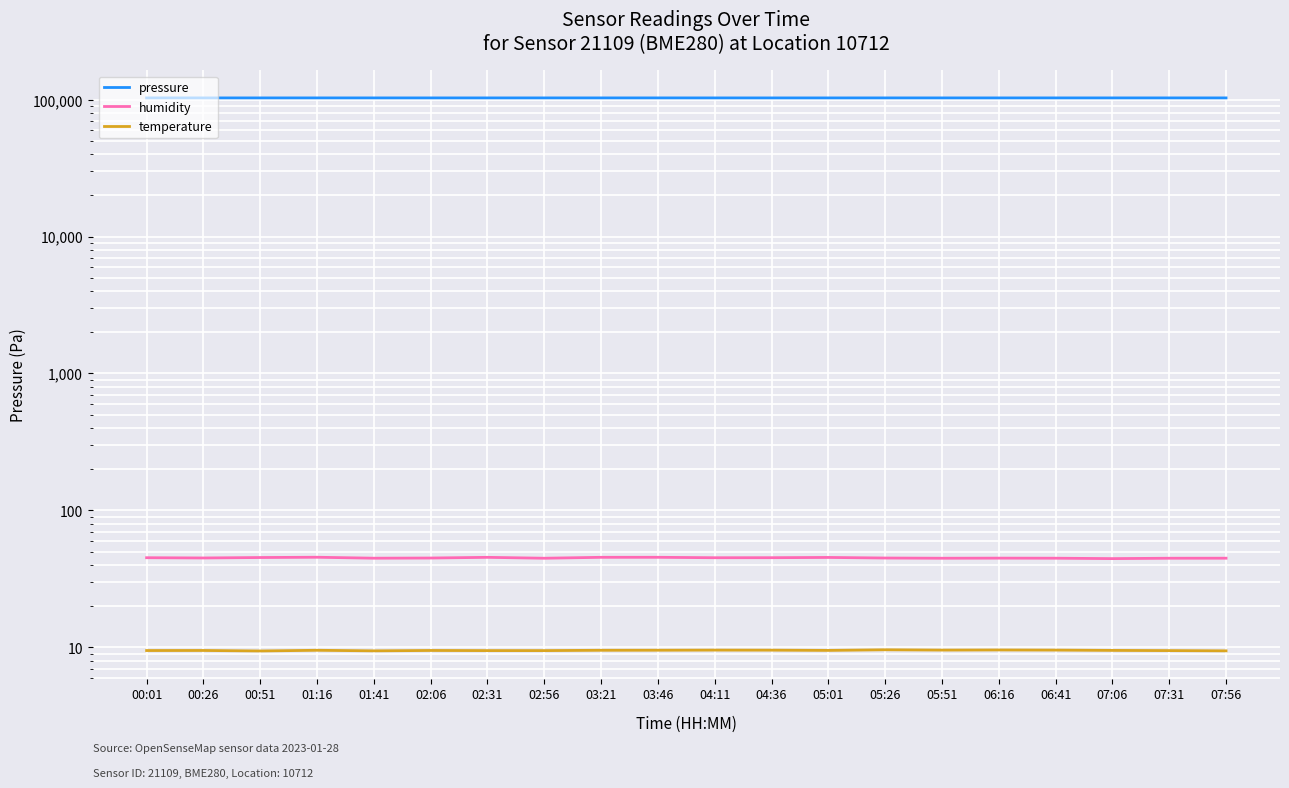

Which has a higher value, 07:06 or 05:01?

07:06